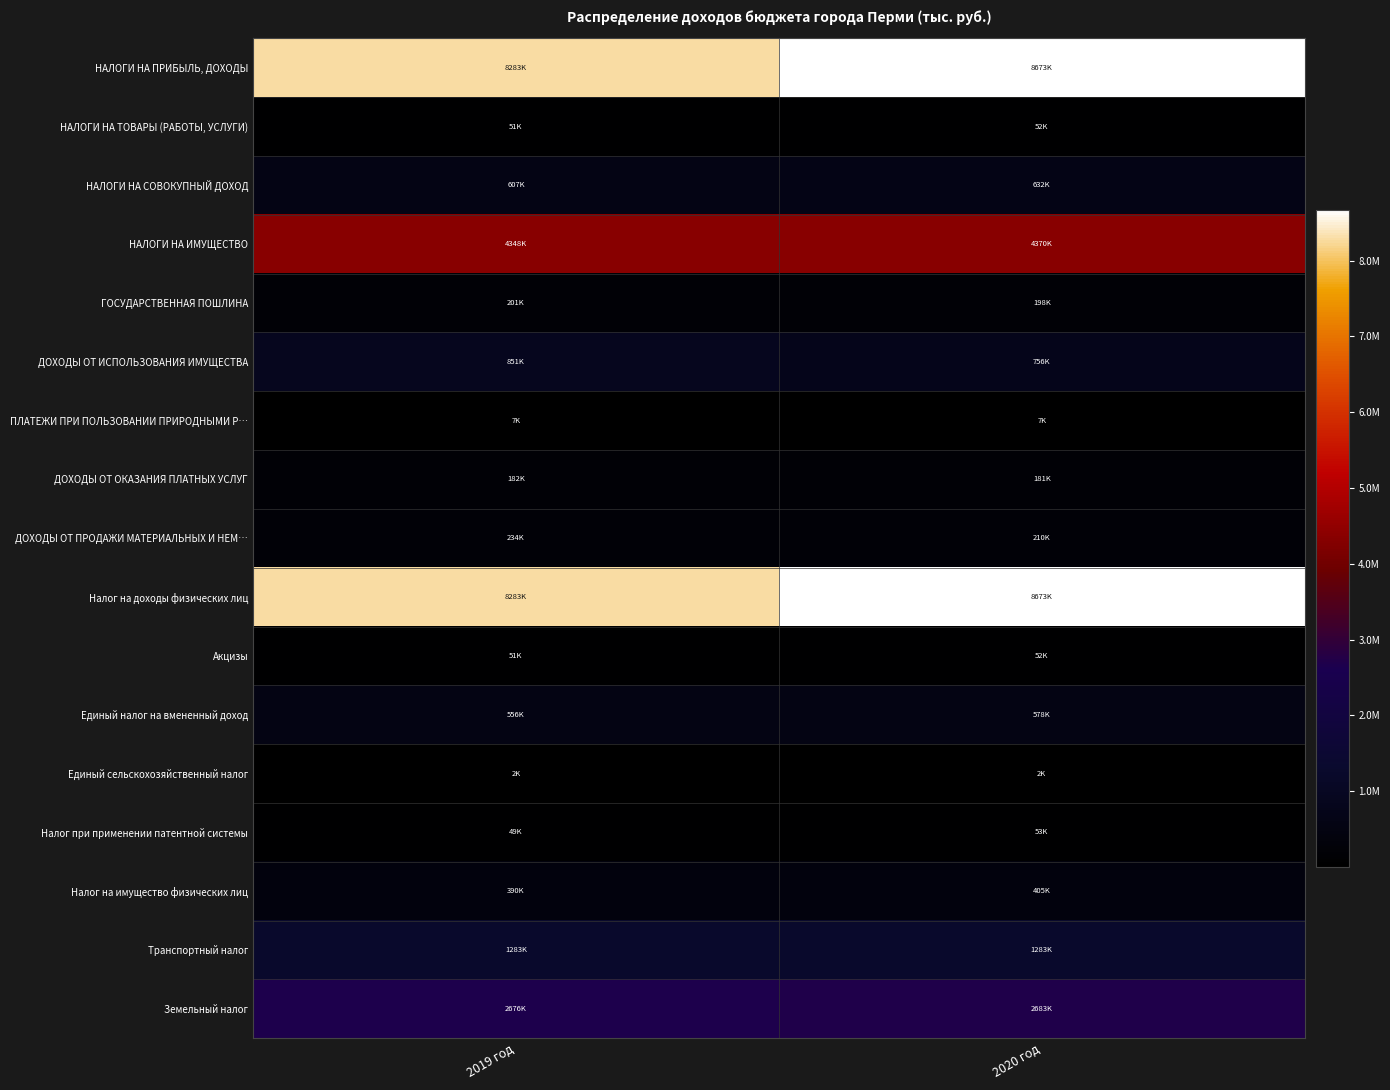

What is the spread (max minus min) of values at 2020 год?

8670513.4